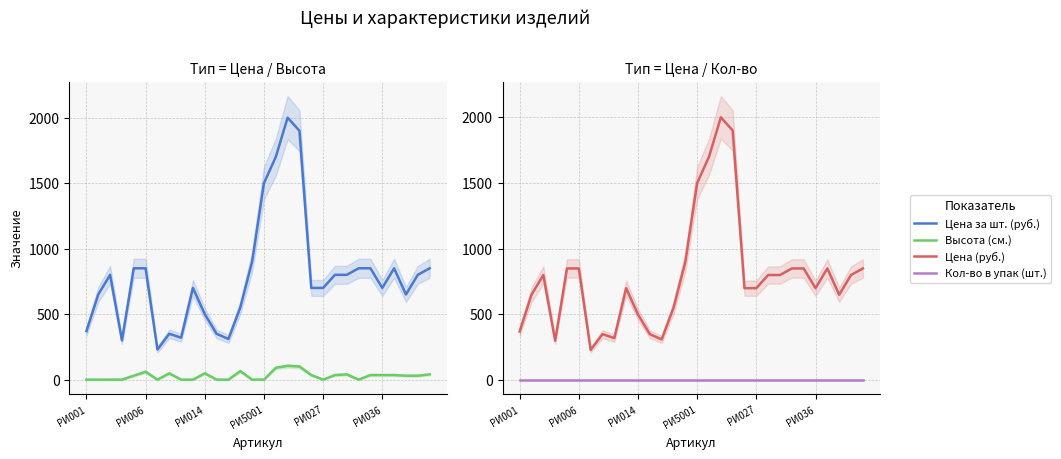

Reading left to right, transcribe all the data shown in this chart.

Цена за шт. (руб.): 370	650	800	300	850	850	230	350	320	700	500	350	310	550	900	1500	1700	2000	1900	700	700	800	800	850	850	700	850	650	800	850
Высота (см.): 0	0	0	0	30	60	0	48	0	0	48	0	0	65	0	0	90	105	100	35	0	35	40	0	35	35	35	30	30	40
Цена (руб.): 370	650	800	300	850	850	230	350	320	700	500	350	310	550	900	1500	1700	2000	1900	700	700	800	800	850	850	700	850	650	800	850
Кол-во в упак (шт.): 1	1	1	1	1	1	1	1	1	1	1	1	1	1	1	1	1	1	1	1	1	1	1	1	1	1	1	1	1	1